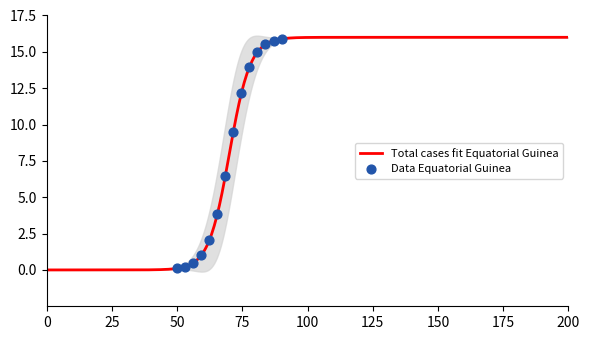

What is the highest value of the Total cases fit Equatorial Guinea series?

16.0